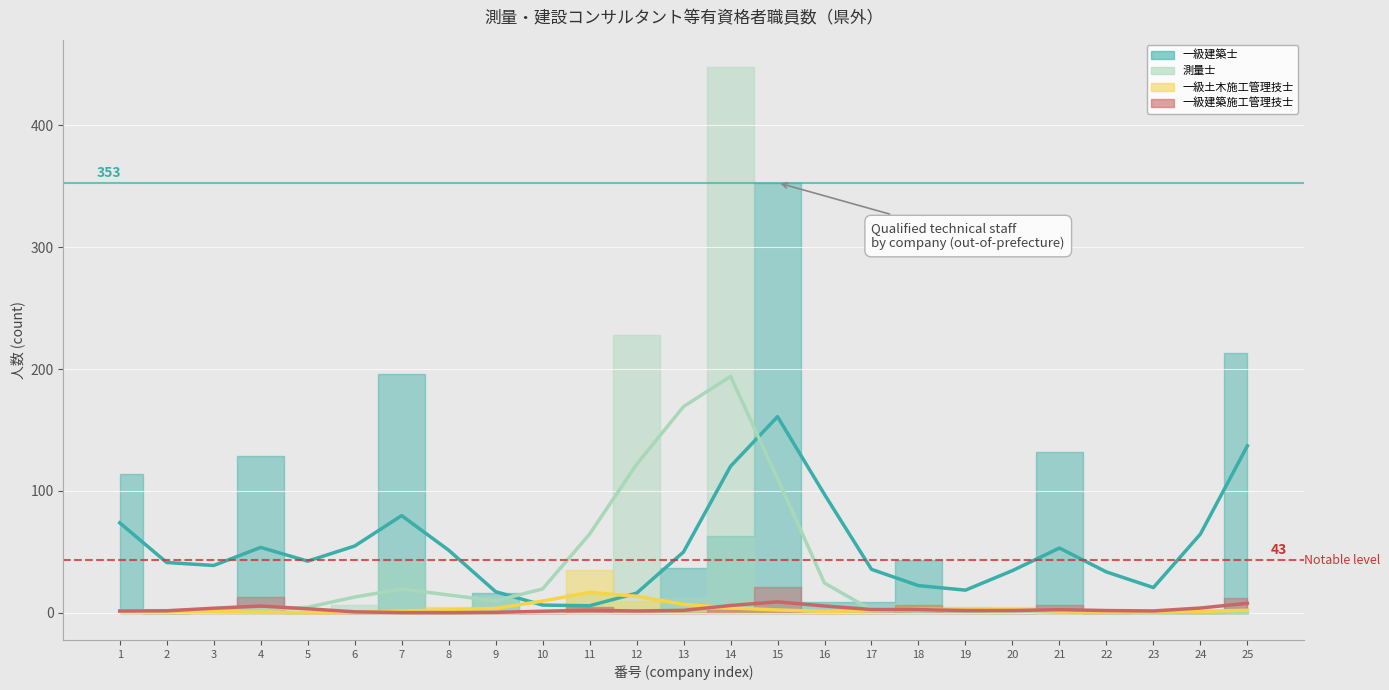

Where is 一級建築士 (trend) nearest to the value 83?

7